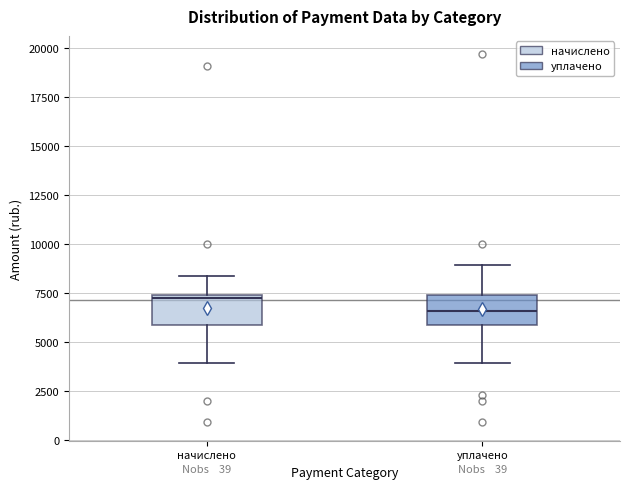

Where does the lower whisker of the box for уплачено end on the y-axis? The values are not printed on the chart, so give them approximately, as read against the axis.

4000